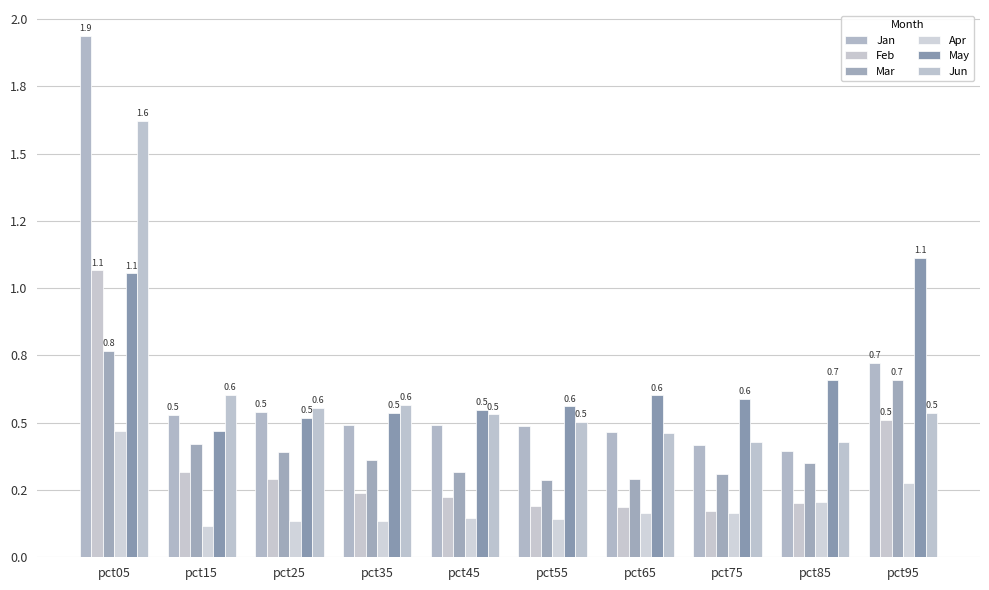

Reading left to right, list all the values displayed in this chart.

Jan: 1.9	0.5	0.5	0.5	0.5	0.5	0.5	0.4	0.4	0.7
Feb: 1.1	0.3	0.3	0.2	0.2	0.2	0.2	0.2	0.2	0.5
Mar: 0.8	0.4	0.4	0.4	0.3	0.3	0.3	0.3	0.4	0.7
Apr: 0.5	0.1	0.1	0.1	0.1	0.1	0.2	0.2	0.2	0.3
May: 1.1	0.5	0.5	0.5	0.5	0.6	0.6	0.6	0.7	1.1
Jun: 1.6	0.6	0.6	0.6	0.5	0.5	0.5	0.4	0.4	0.5